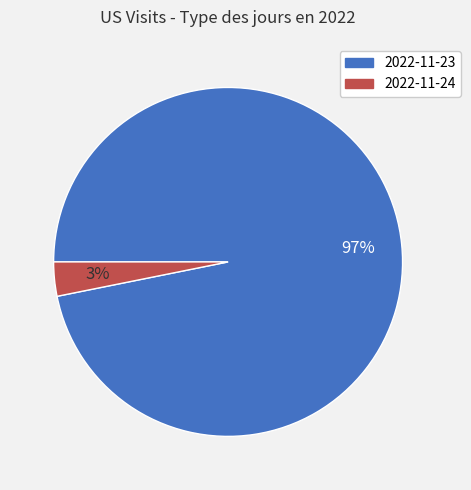

Does 2022-11-23 account for over 50% of the chart?

Yes